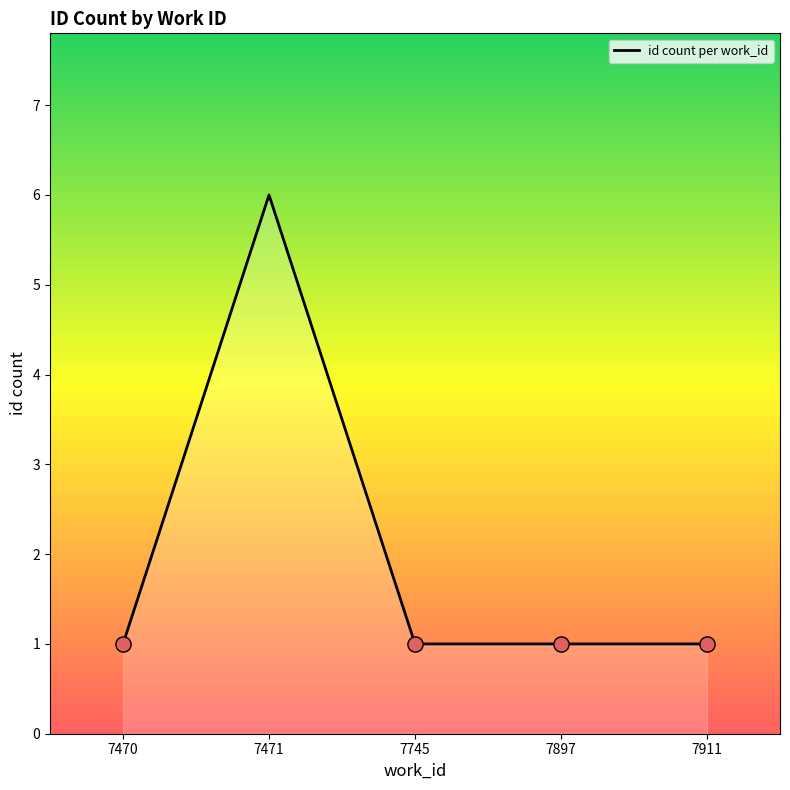

What is the ratio of the value at 7897 to the value at 7911?

1.0